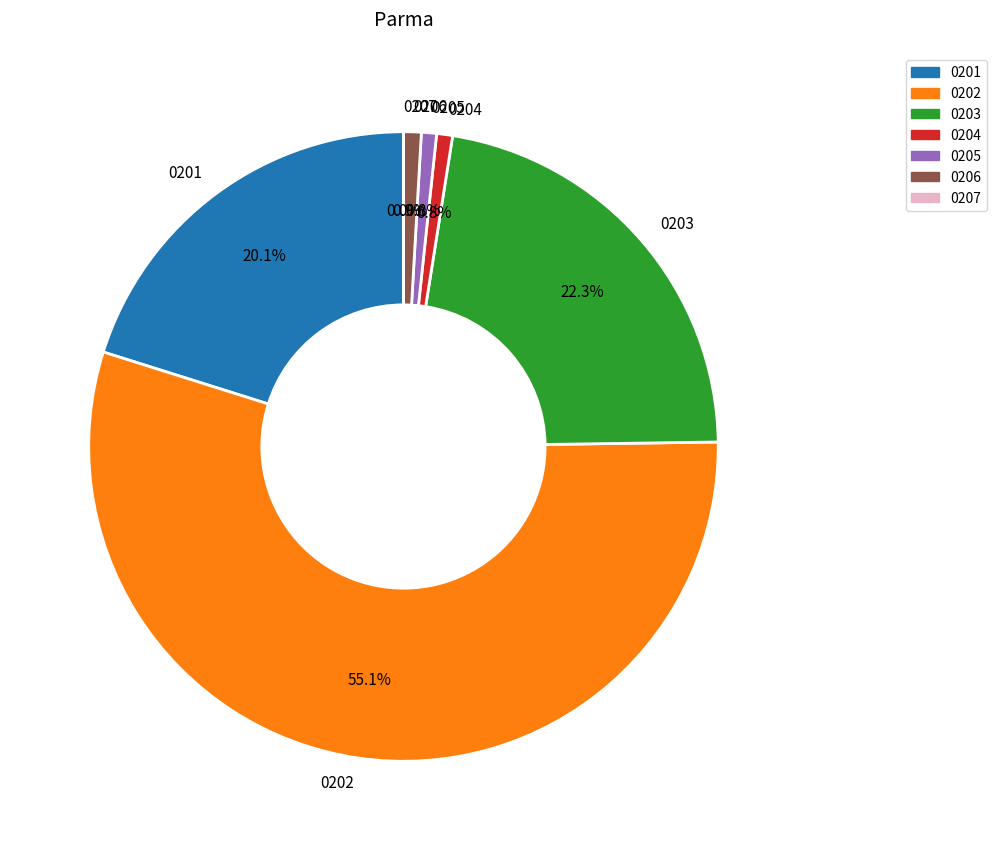

To the nearest percent, what is the difference between the largest and smallest slice percentages?

55%